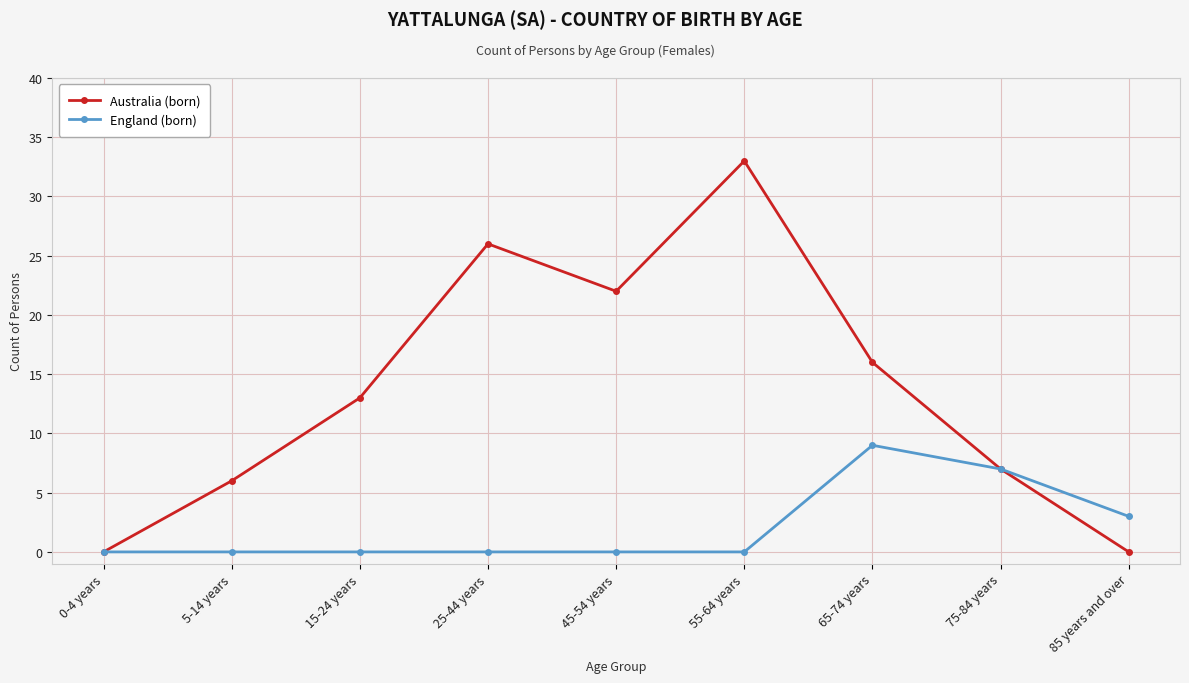

Rank the series by their maximum value, from lowest to highest.

England (born), Australia (born)